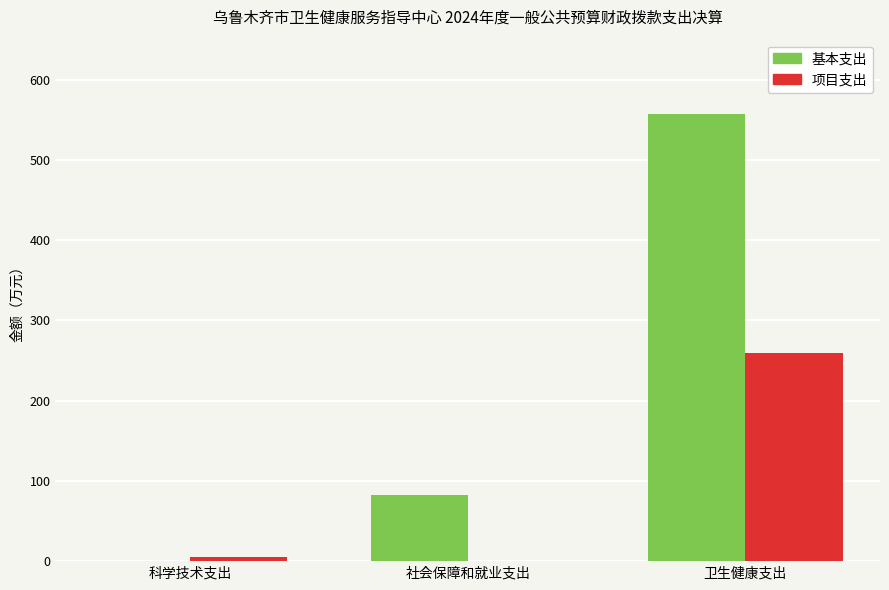

Does the chart contain stacked bars?

No